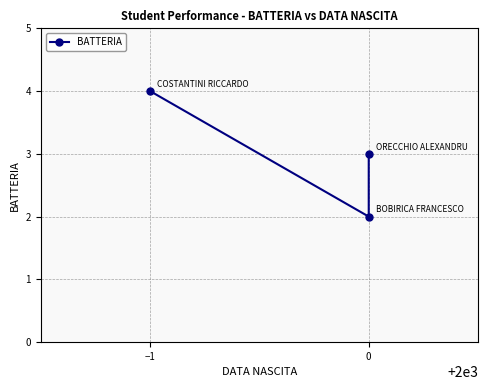

What position from the left is −1?

1